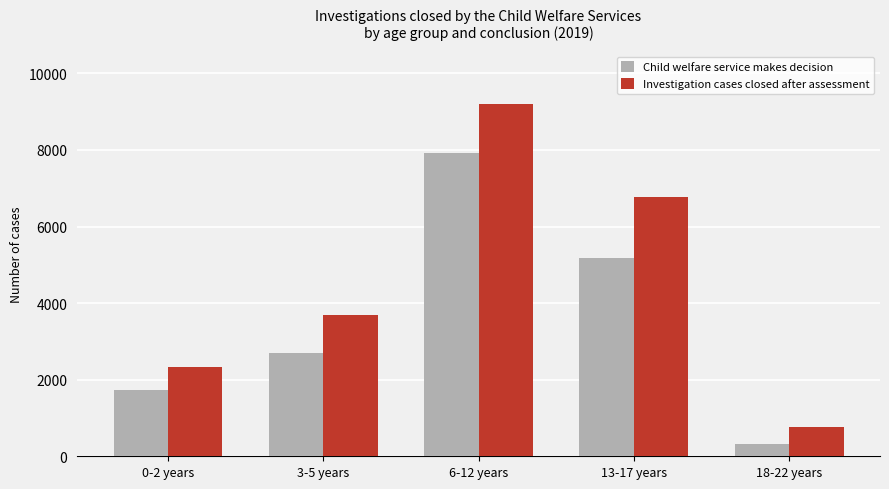

Where is Child welfare service makes decision nearest to the value 4113?

13-17 years